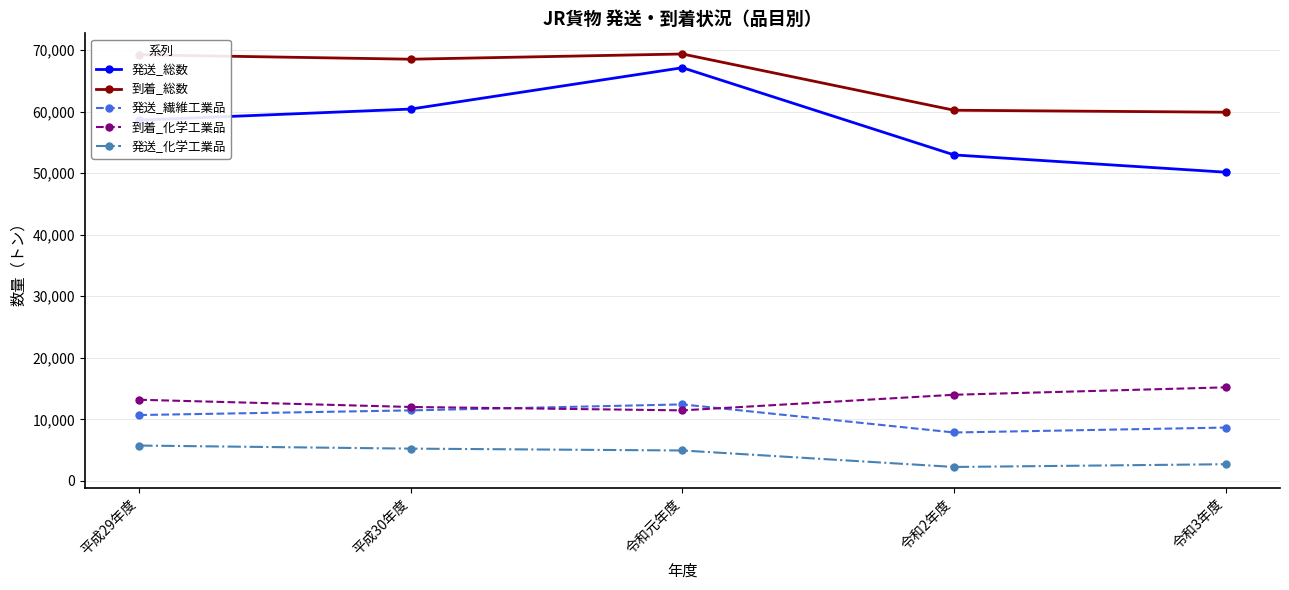

What is the difference between the maximum and second lowest values in the 発送_総数 series?

14171